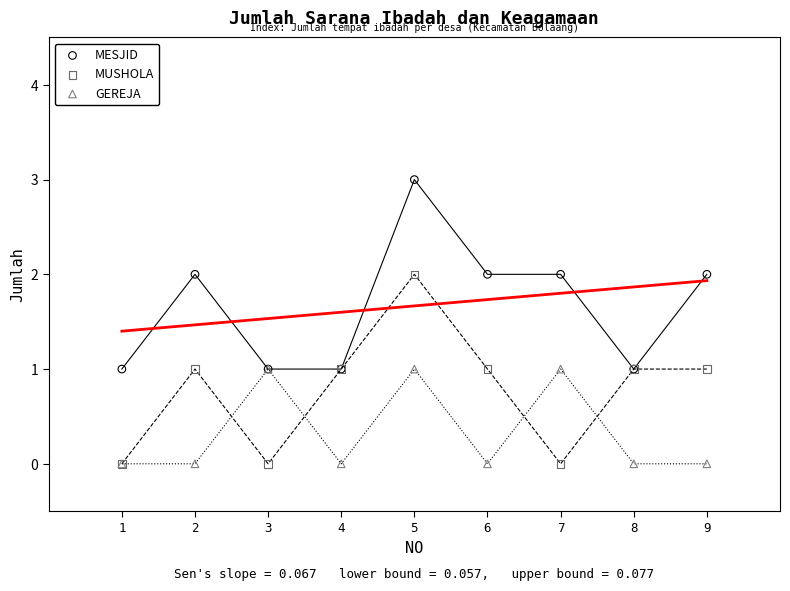

What are all the series names shown in the legend?

MESJID, MUSHOLA, GEREJA